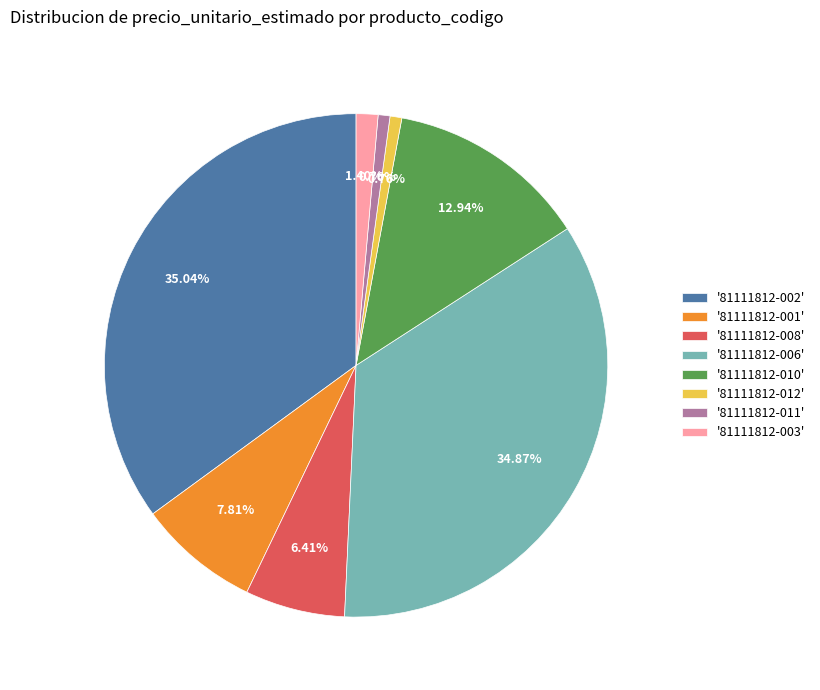

Is there a majority slice in this chart?

No